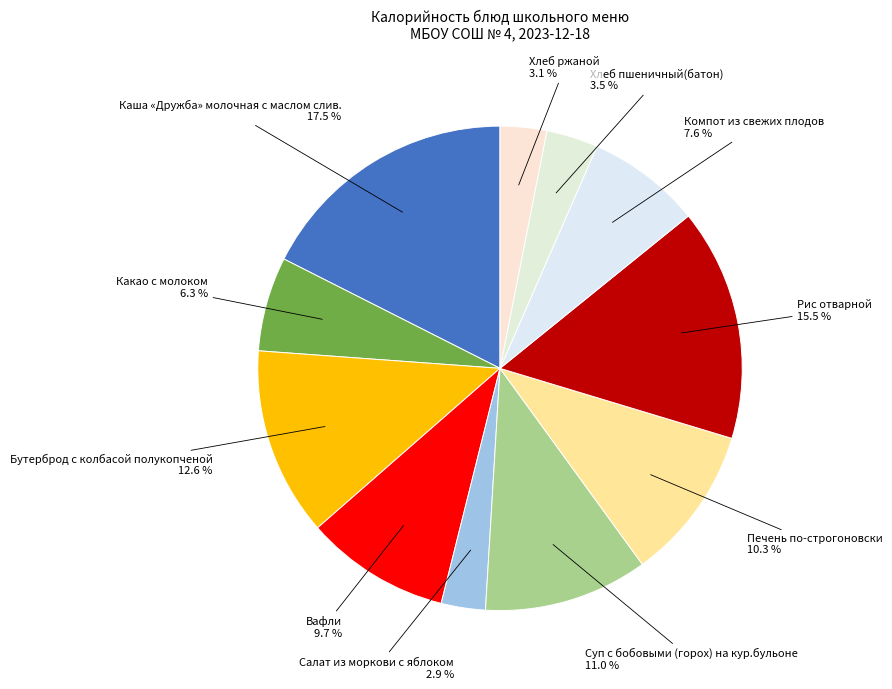

How many slices are in this pie chart?

11